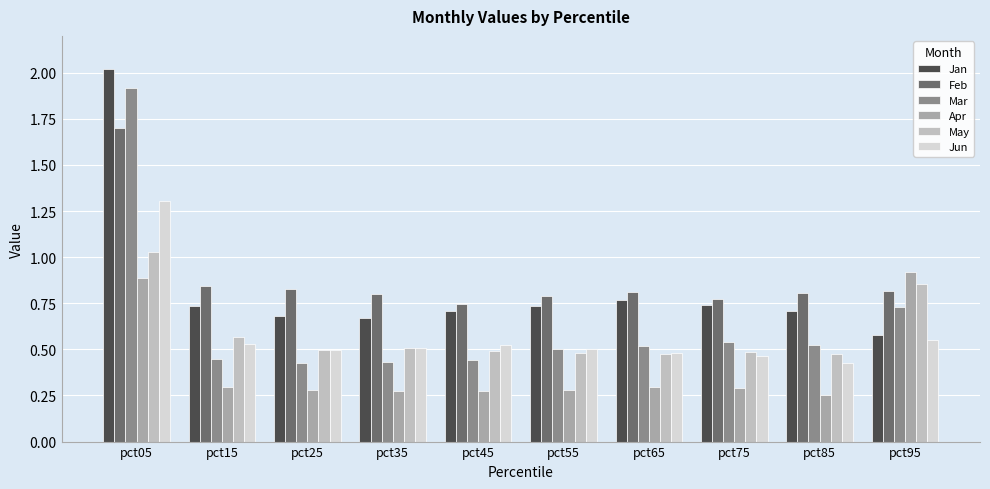

How many Jun values are between 0 and 1?

9